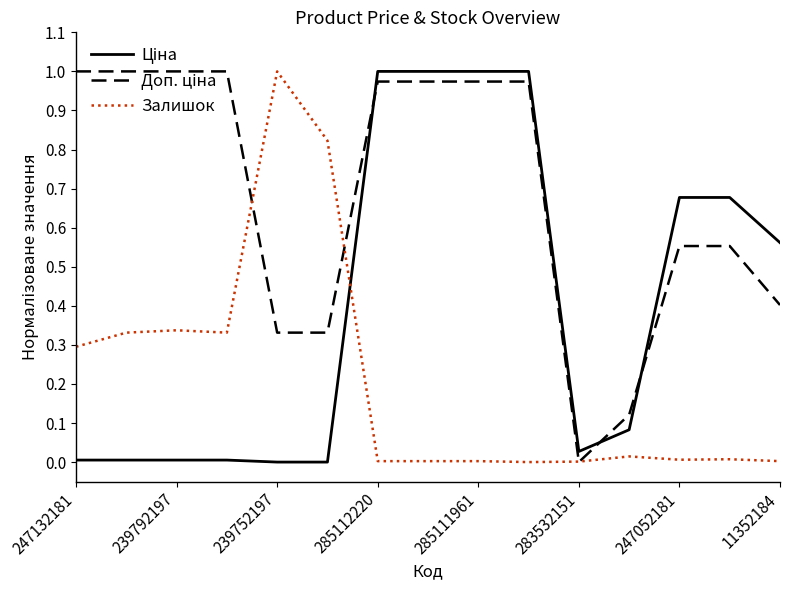

Which series has the largest total across all categories?

Доп. ціна